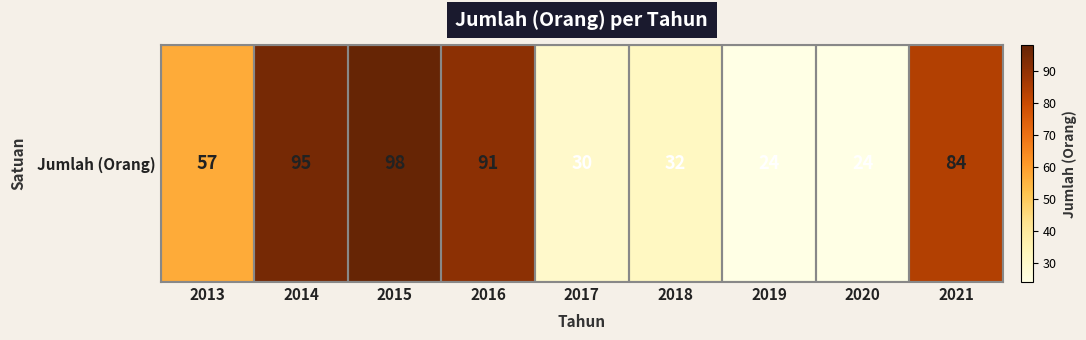

Which category has the highest value across all series?

2015